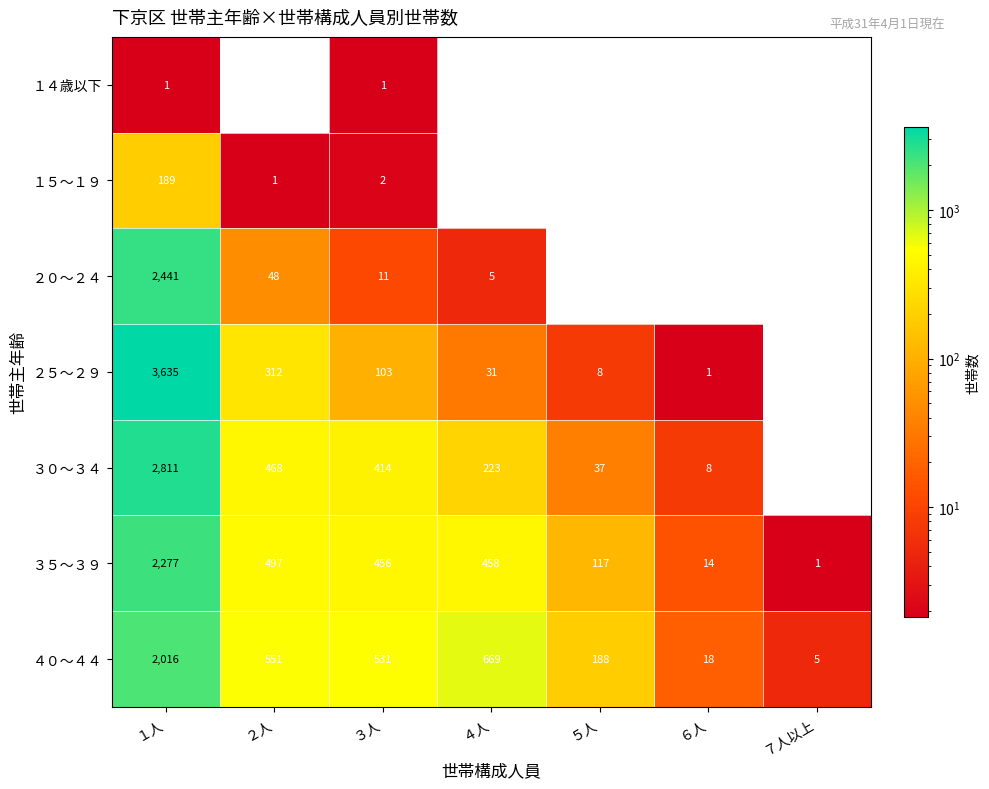

True or false: ３０～３４ has a value of 2811 at １人.

True